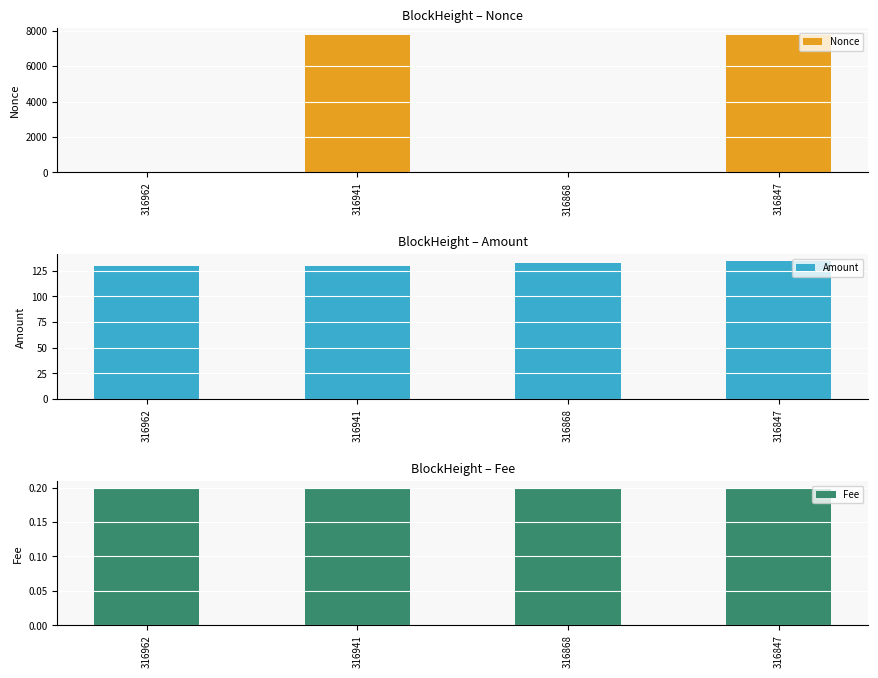

Between 316941 and 316868, which is larger?

316941